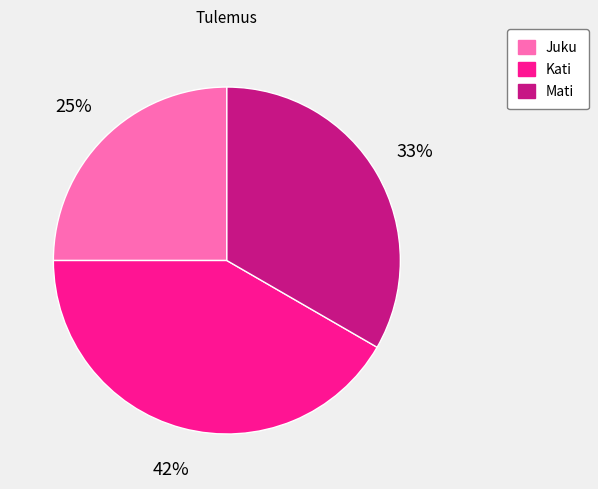

Which category has the smallest portion of the pie?

Juku